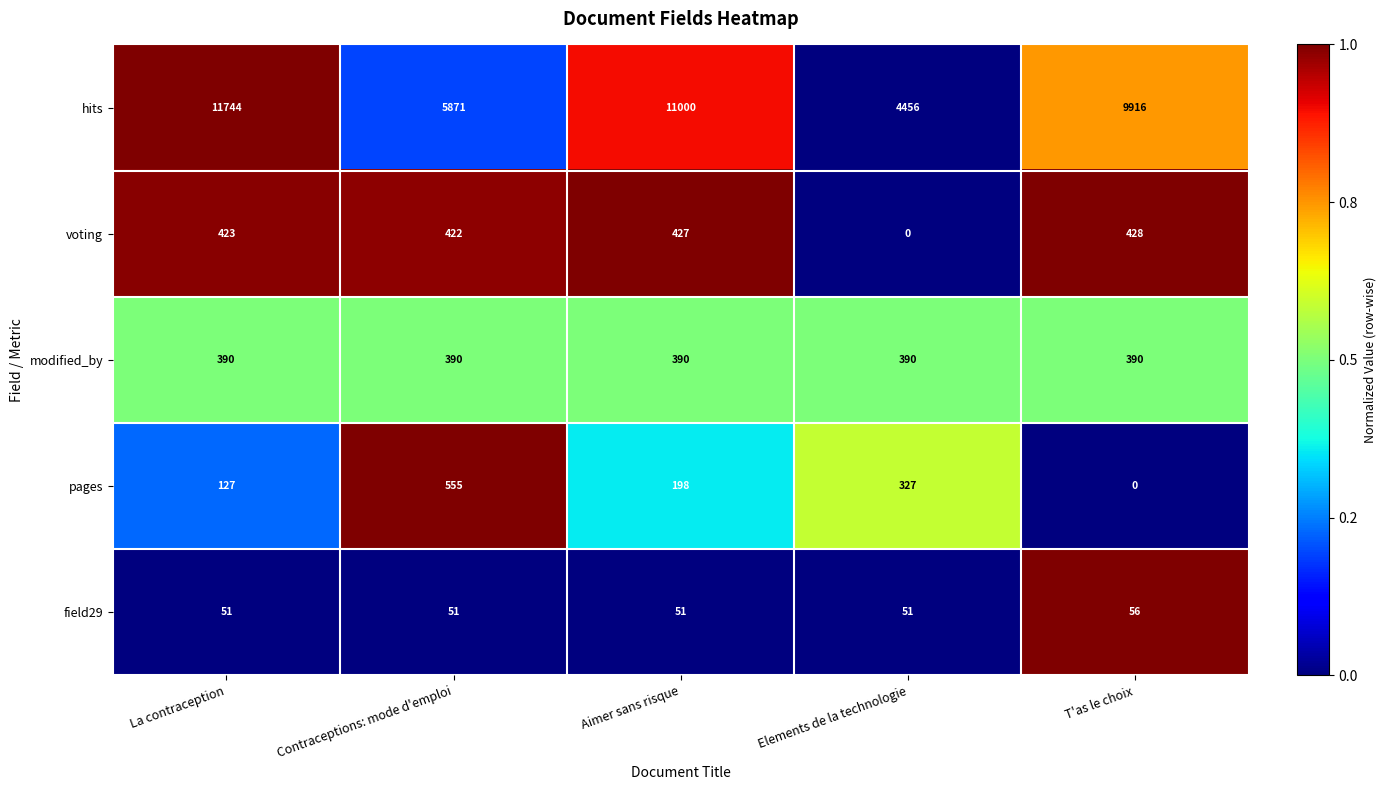

Is it true that voting equals 423 at La contraception?

True